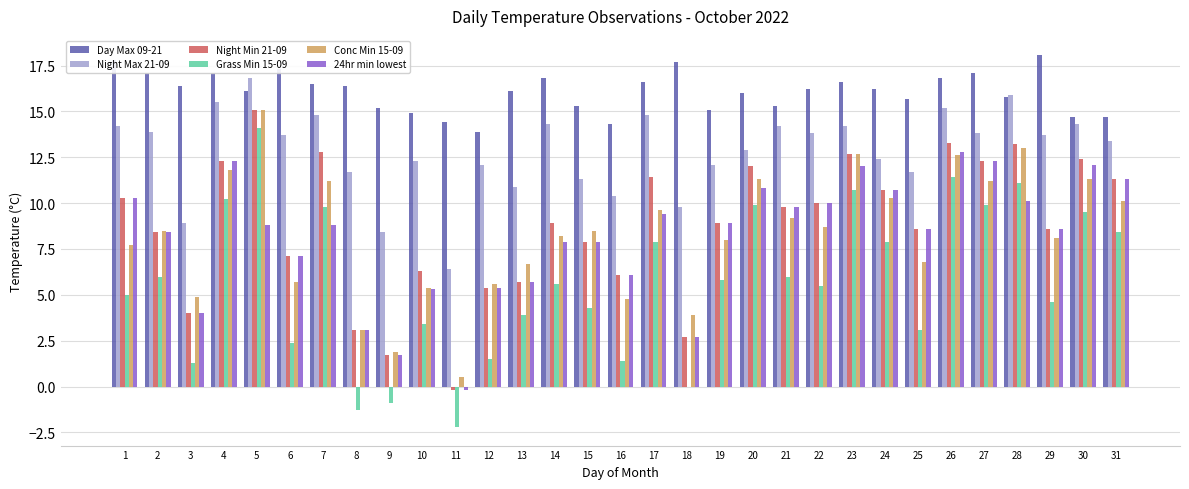

True or false: Conc Min 15-09 has a value of 2.2 at 16.

False